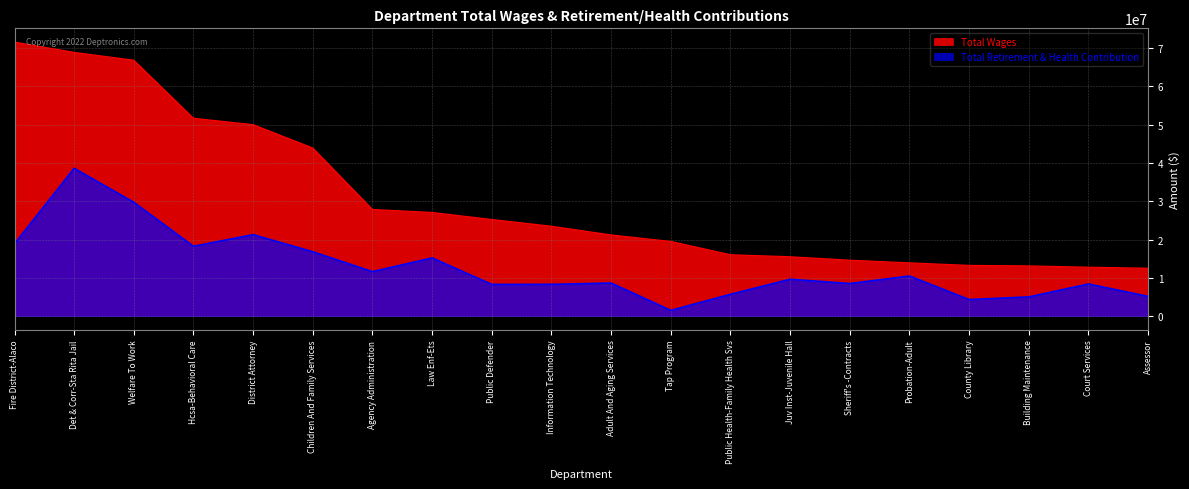

How many lines are shown in the chart?

2